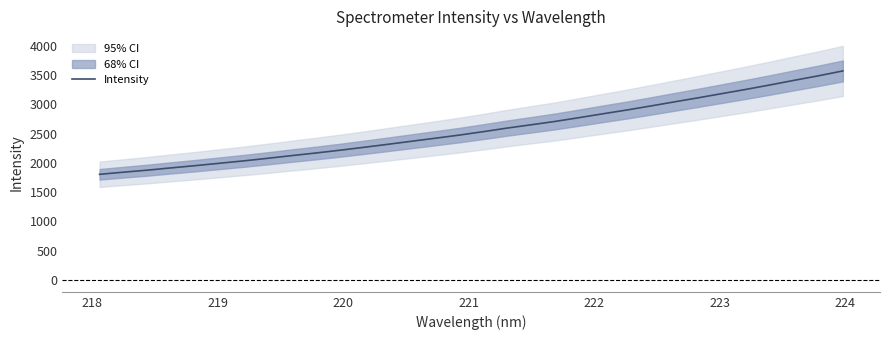

What is the difference between the second highest and second lowest values?

1645.4